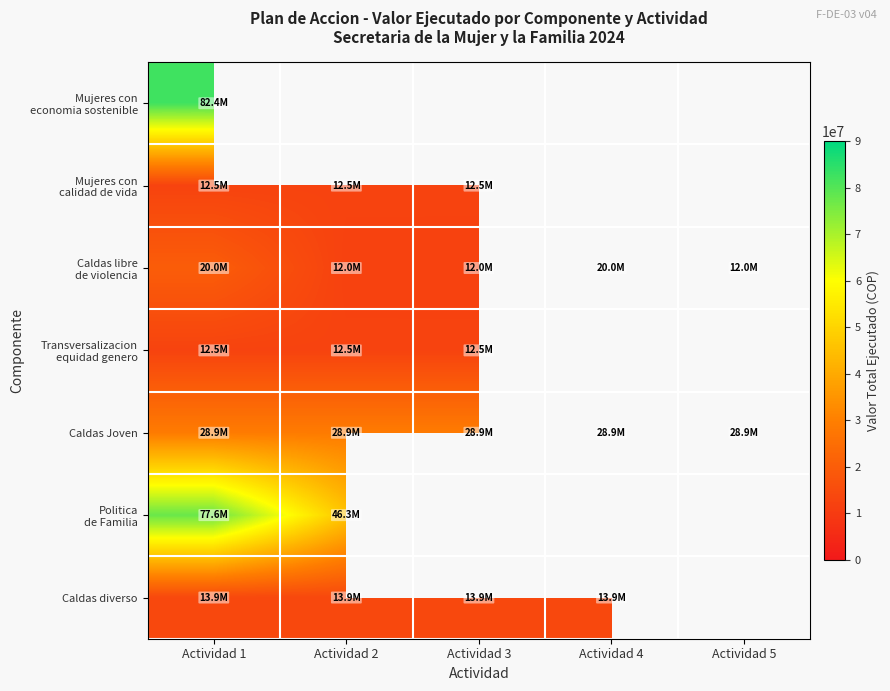

Which label corresponds to the smallest value in the chart?

Actividad 3